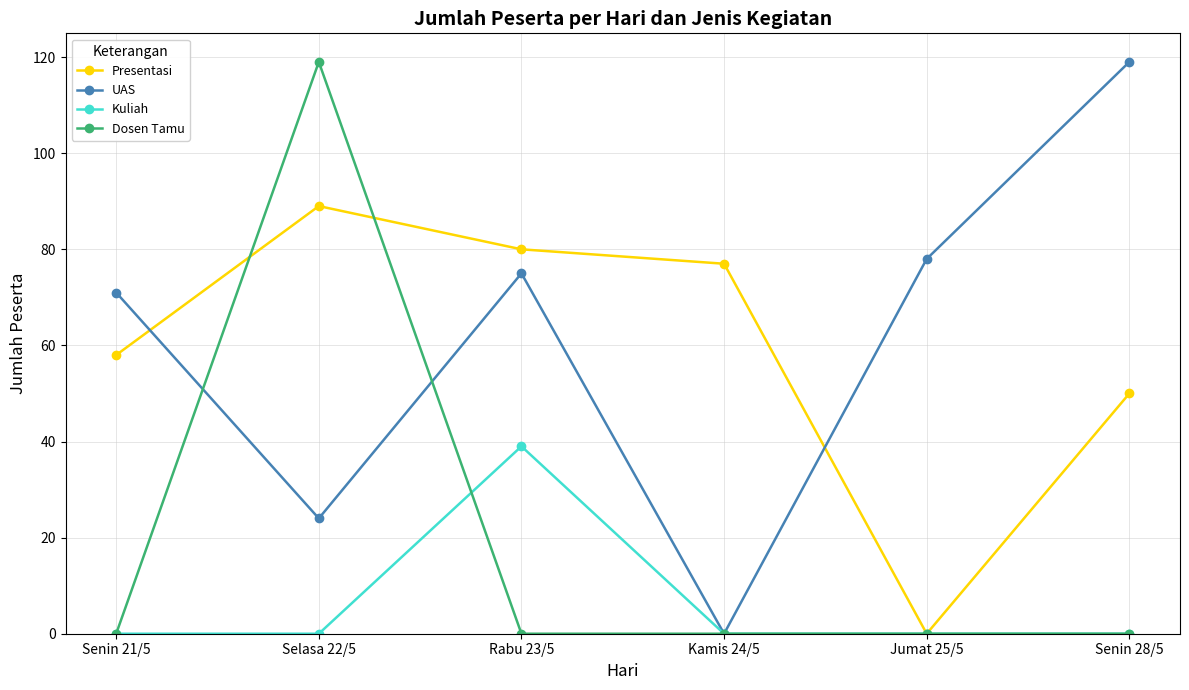

Which series changed the most between Selasa 22/5 and Jumat 25/5?

Dosen Tamu